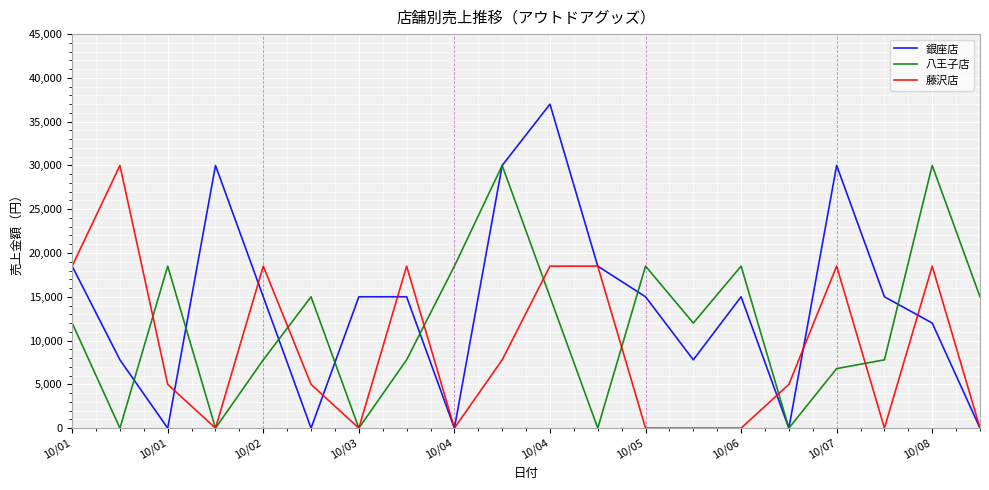

What is the highest value of the 藤沢店 series?

30000